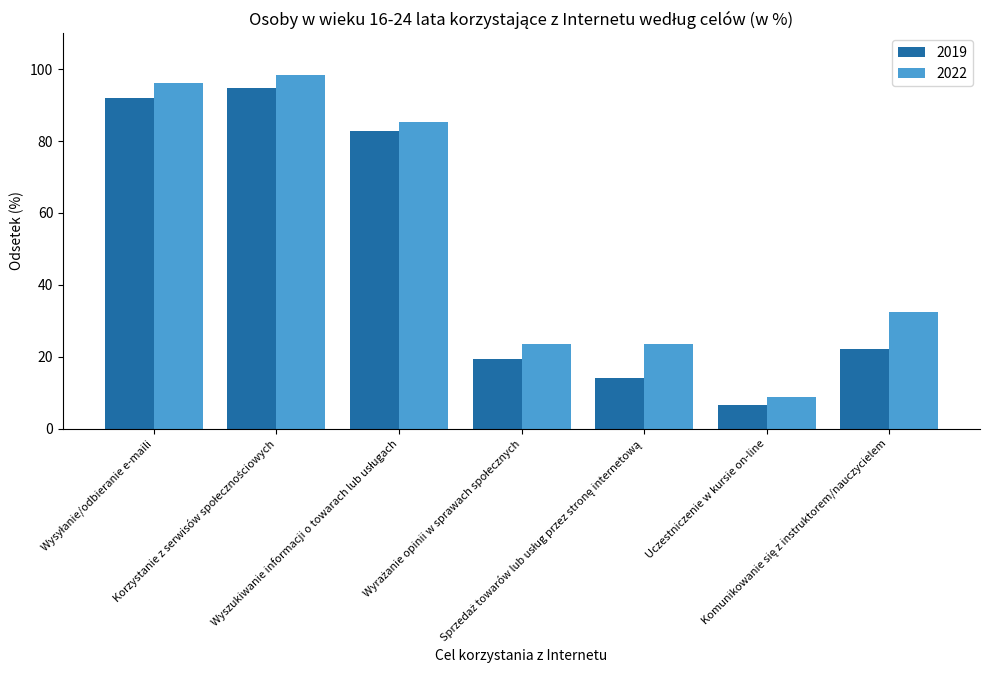

Which series has the largest range (max minus min)?

2022